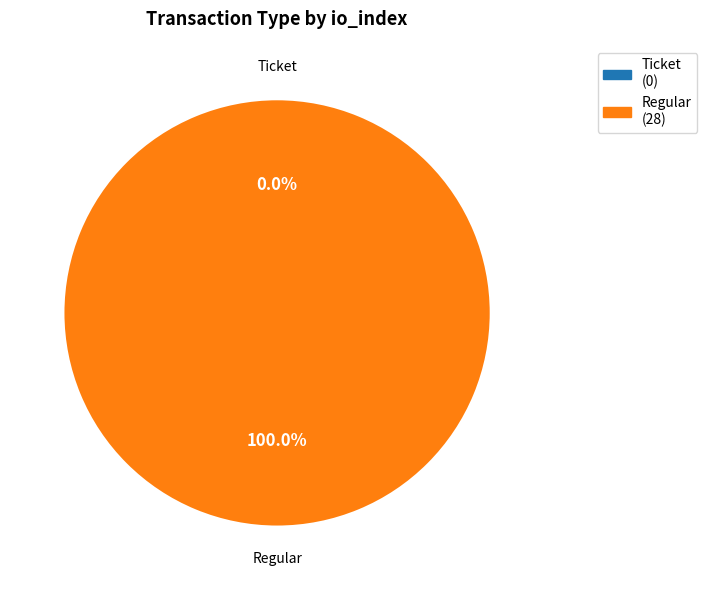

True or false: Regular (io_index=28) accounts for 100% of the total.

True